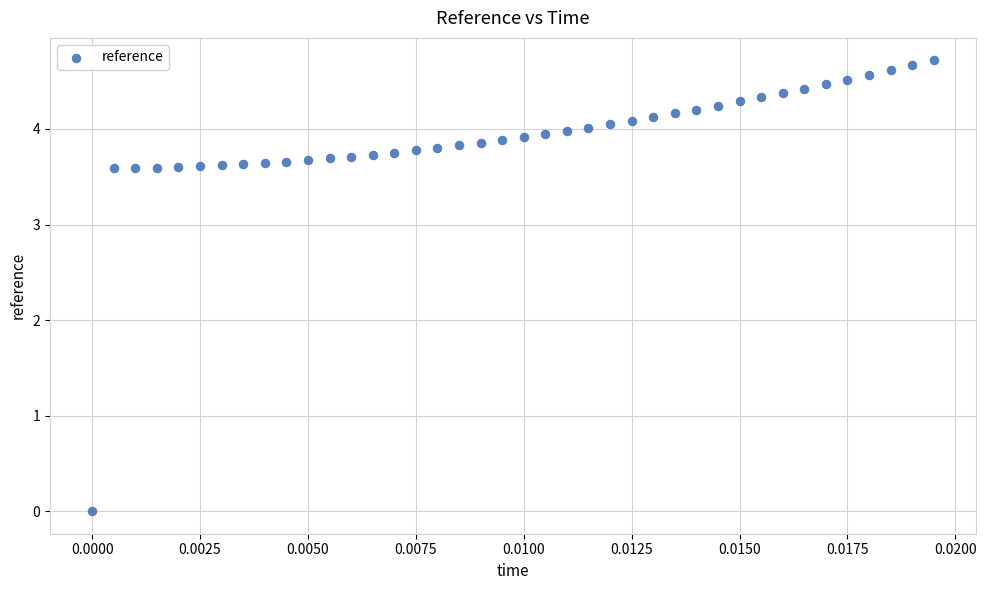

What is the range of Y values (max minus min)?

4.7